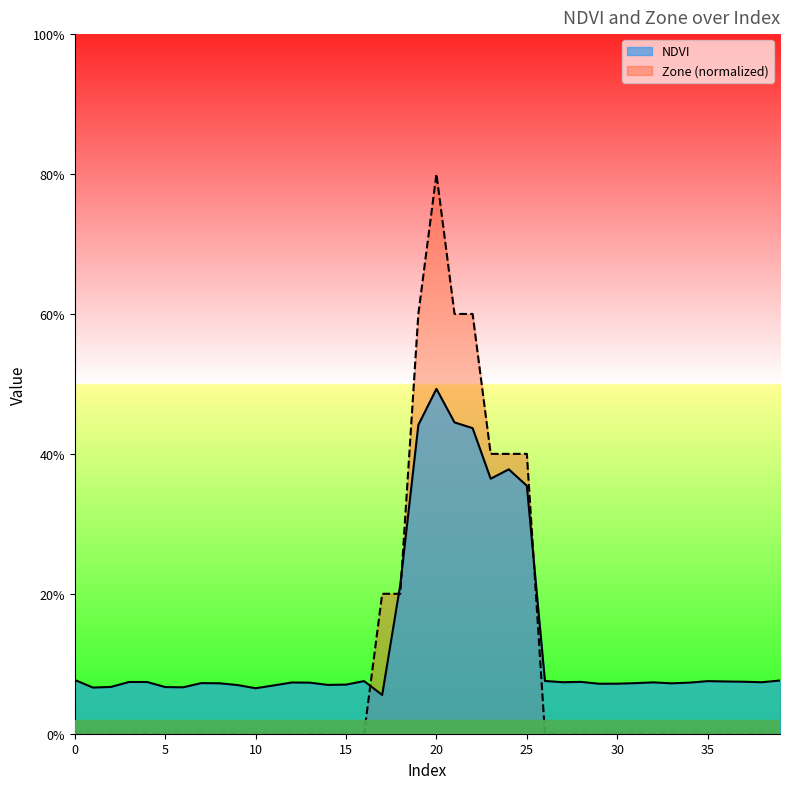

Is it true that Zone equals 0.0 at 11?

True